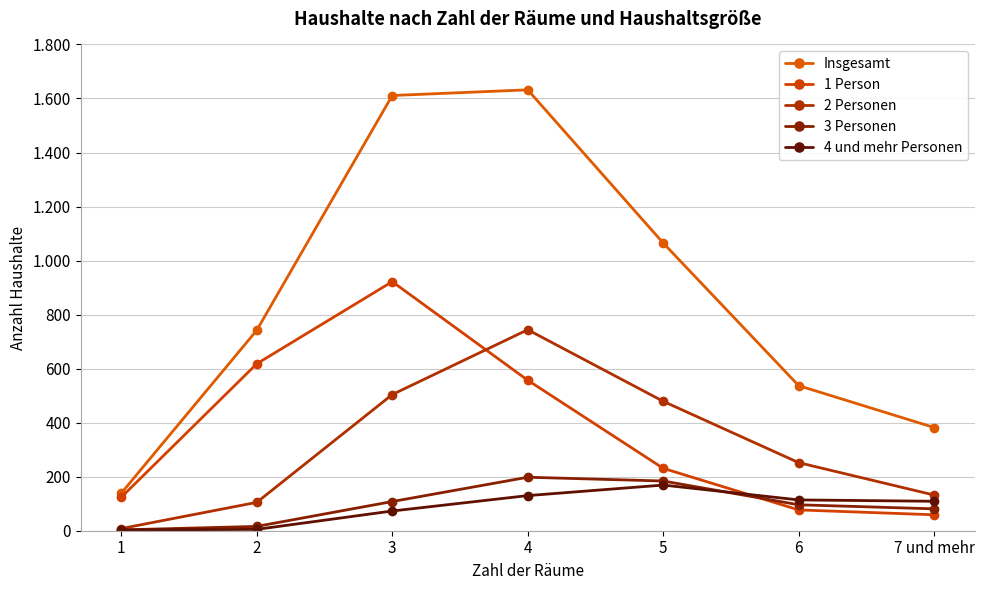

True or false: 1 Person and 4 und mehr Personen intersect in this chart.

True